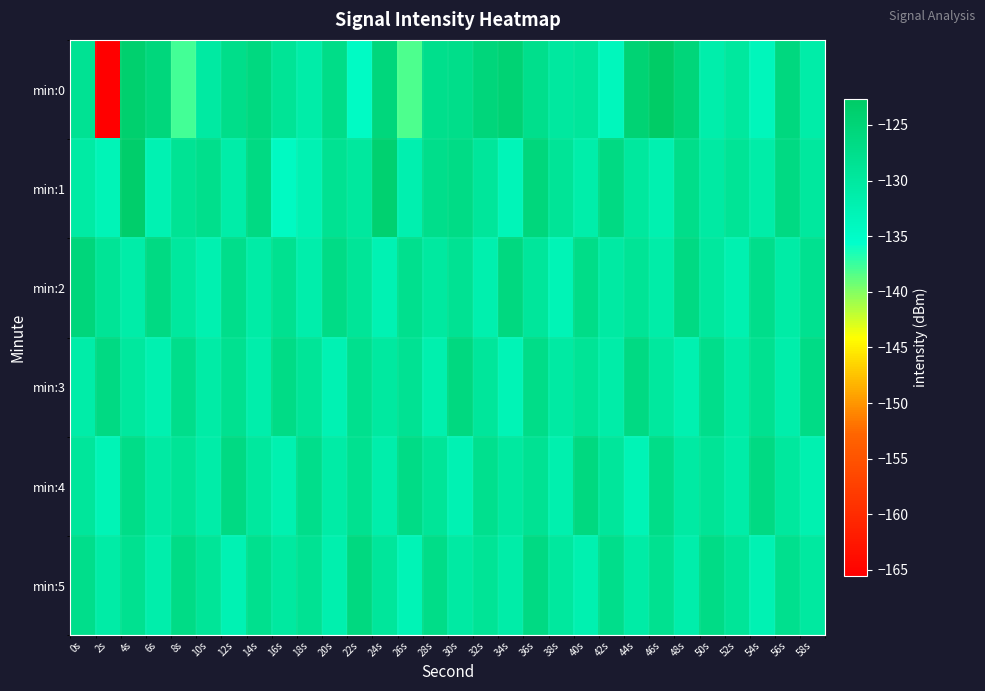

Between 16s and 56s, which series saw the biggest shift?

min:1